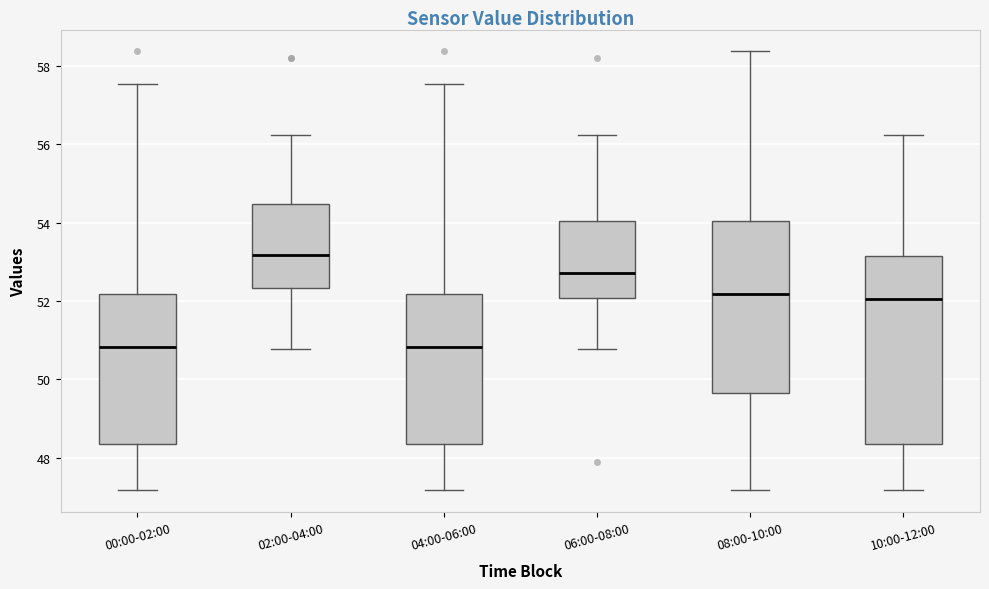

Reading left to right, transcribe this box plot: for each box, give where its median line is, the range the box spans, and where its two whiskers end, as read against the y-axis. The values are not printed on the chart, so give them approximately, as read against the axis.

00:00-02:00: median 50.8, box 48.4 to 52.2, whiskers 47.2 to 57.6
02:00-04:00: median 53.2, box 52.4 to 54.4, whiskers 50.8 to 56.2
04:00-06:00: median 50.8, box 48.4 to 52.2, whiskers 47.2 to 57.6
06:00-08:00: median 52.8, box 52.0 to 54.0, whiskers 50.8 to 56.2
08:00-10:00: median 52.2, box 49.6 to 54.0, whiskers 47.2 to 58.4
10:00-12:00: median 52.0, box 48.4 to 53.2, whiskers 47.2 to 56.2